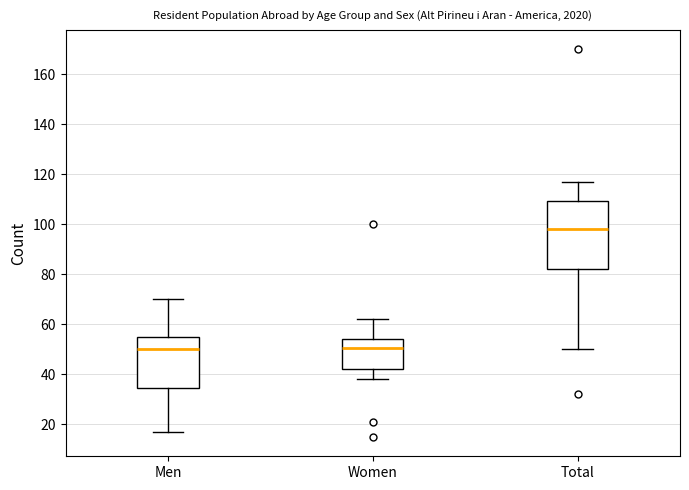

Reading left to right, transcribe this box plot: for each box, give where its median line is, the range the box spans, and where its two whiskers end, as read against the y-axis. The values are not printed on the chart, so give them approximately, as read against the axis.

Men: median 50, box 34 to 54, whiskers 18 to 70
Women: median 50, box 42 to 54, whiskers 38 to 62
Total: median 98, box 82 to 110, whiskers 50 to 118